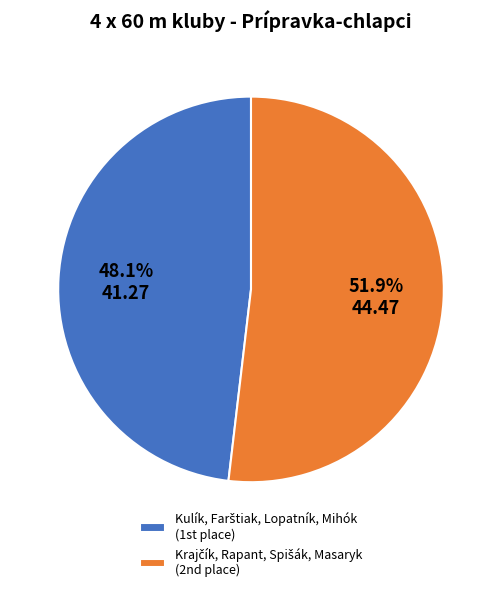

Is there a majority slice in this chart?

Yes